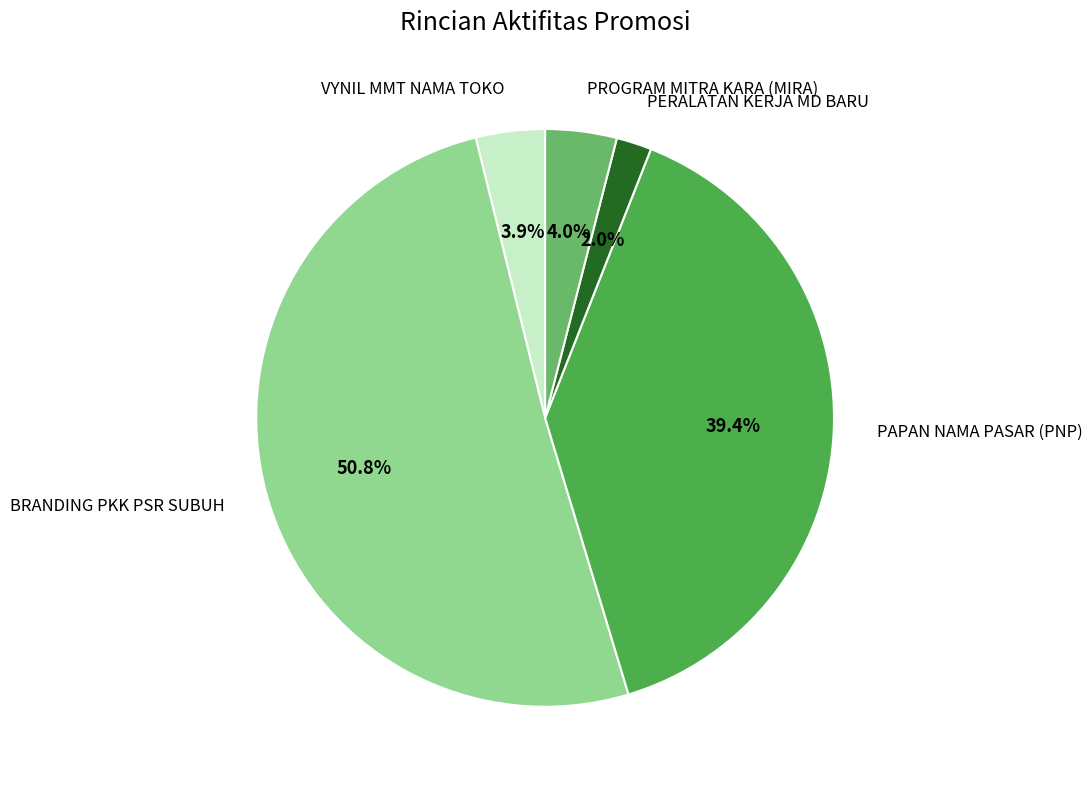

Is it true that PERALATAN KERJA MD BARU is 11% of the pie?

False